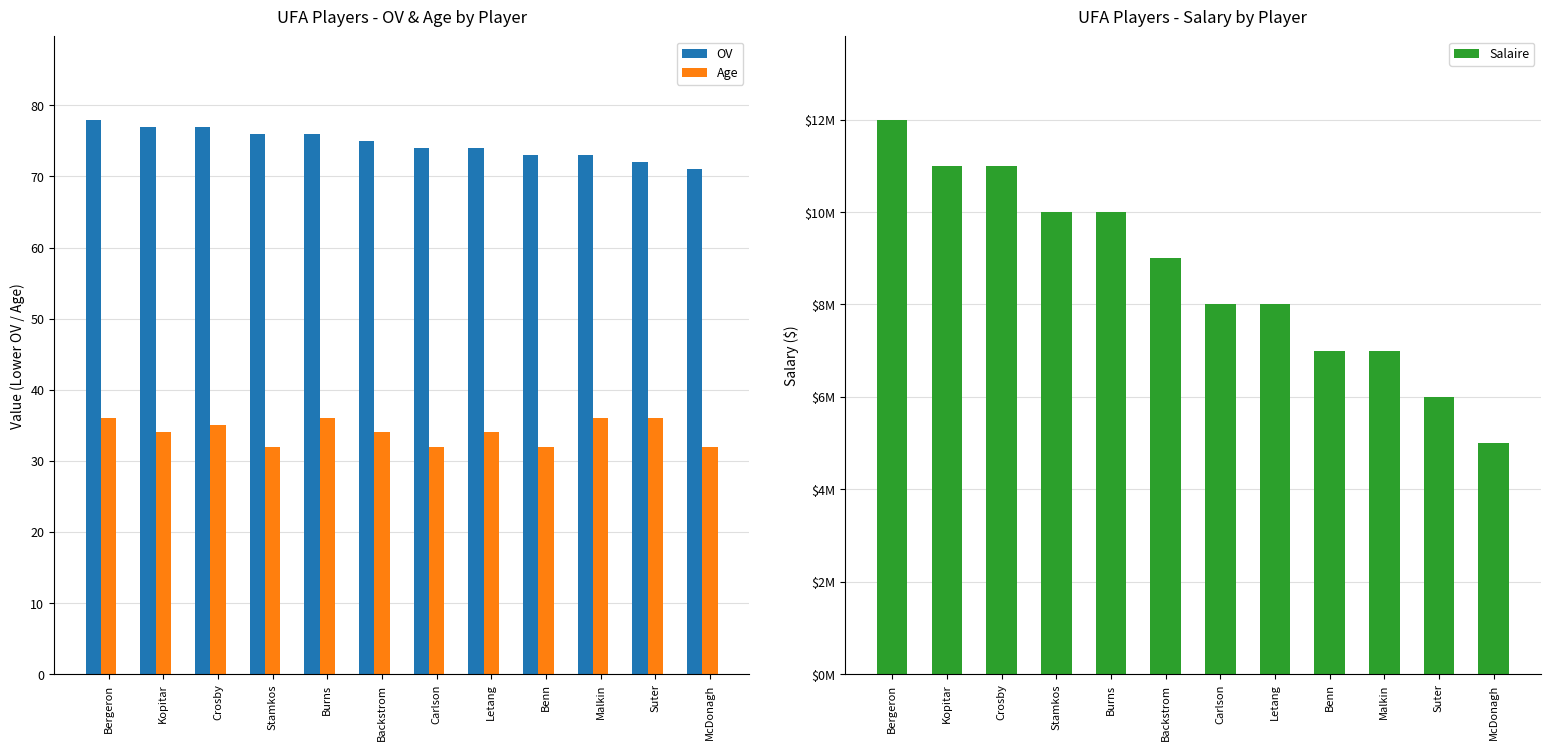

Is it true that Salaire equals 7680904 at Kopitar?

False